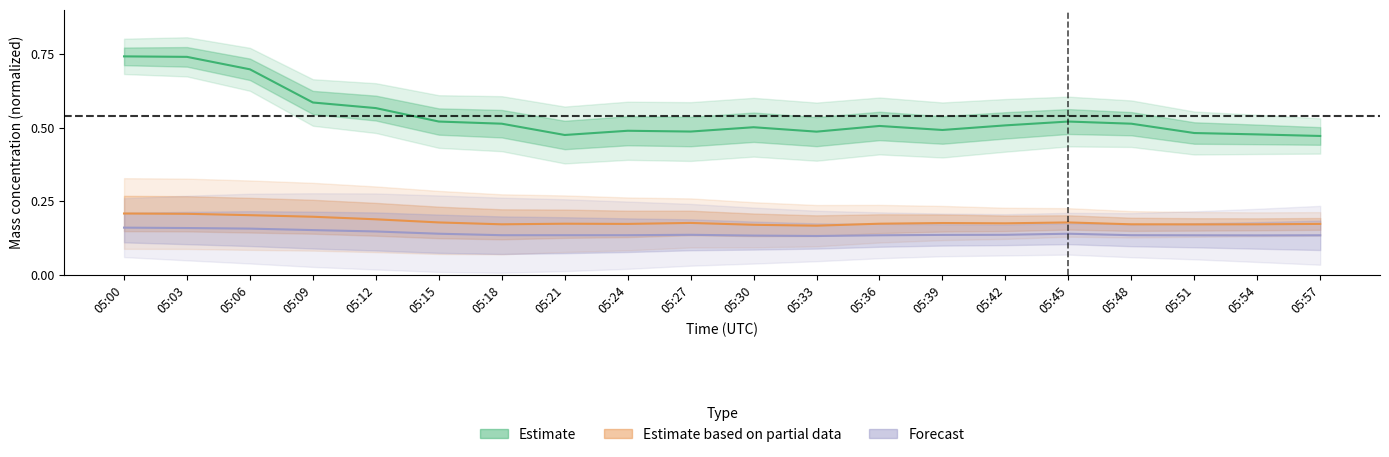

The value of Forecast at 05:36 is 0.0. True or false?

False